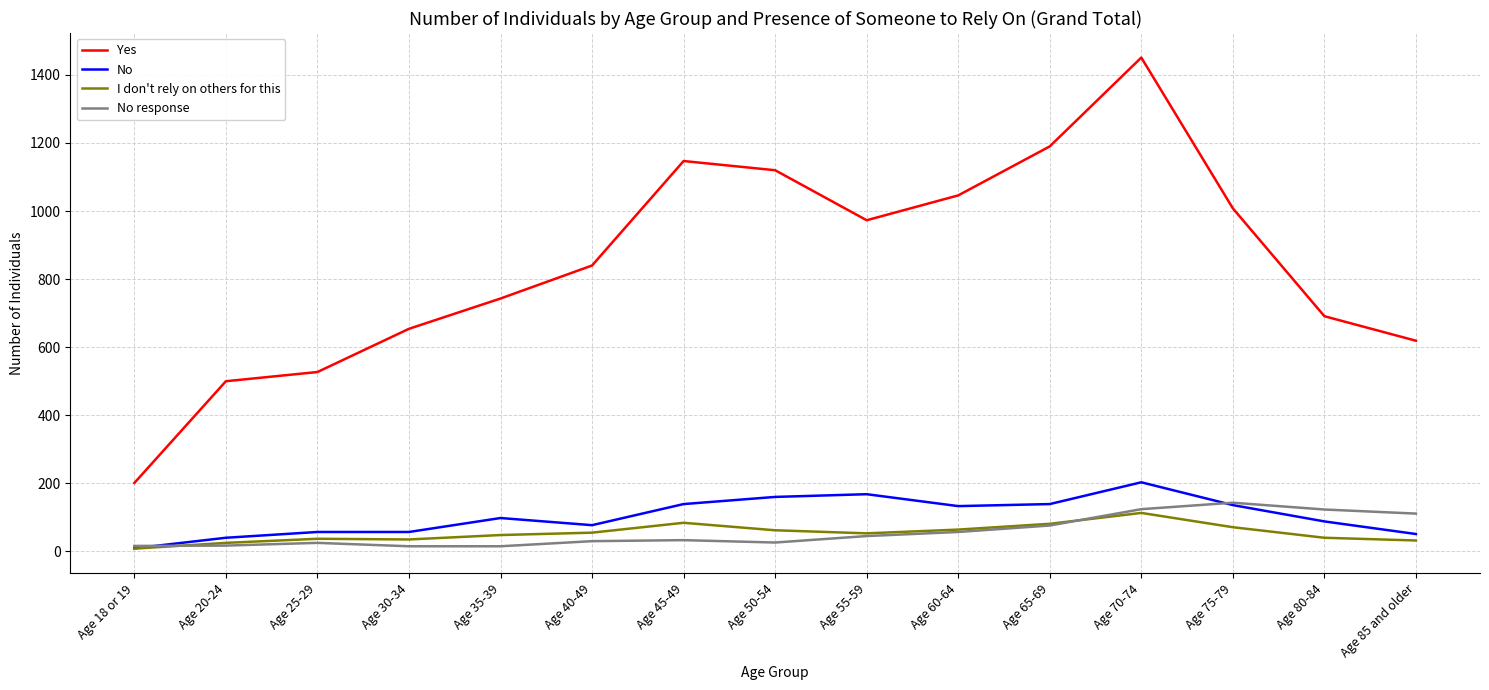

What is the maximum value for I don't rely on others for this?

113